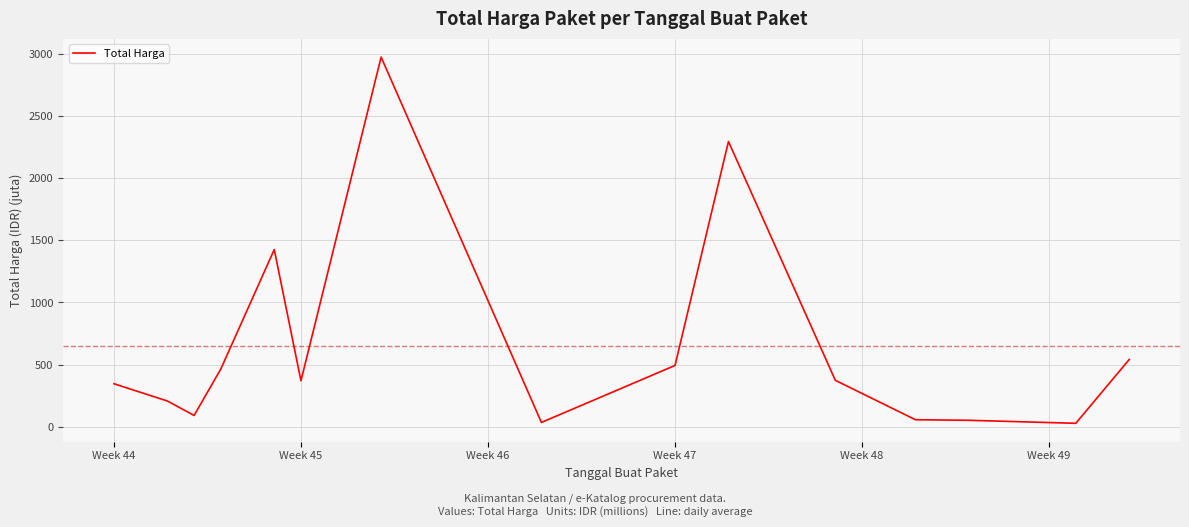

What is the greatest value displayed?

2975.0